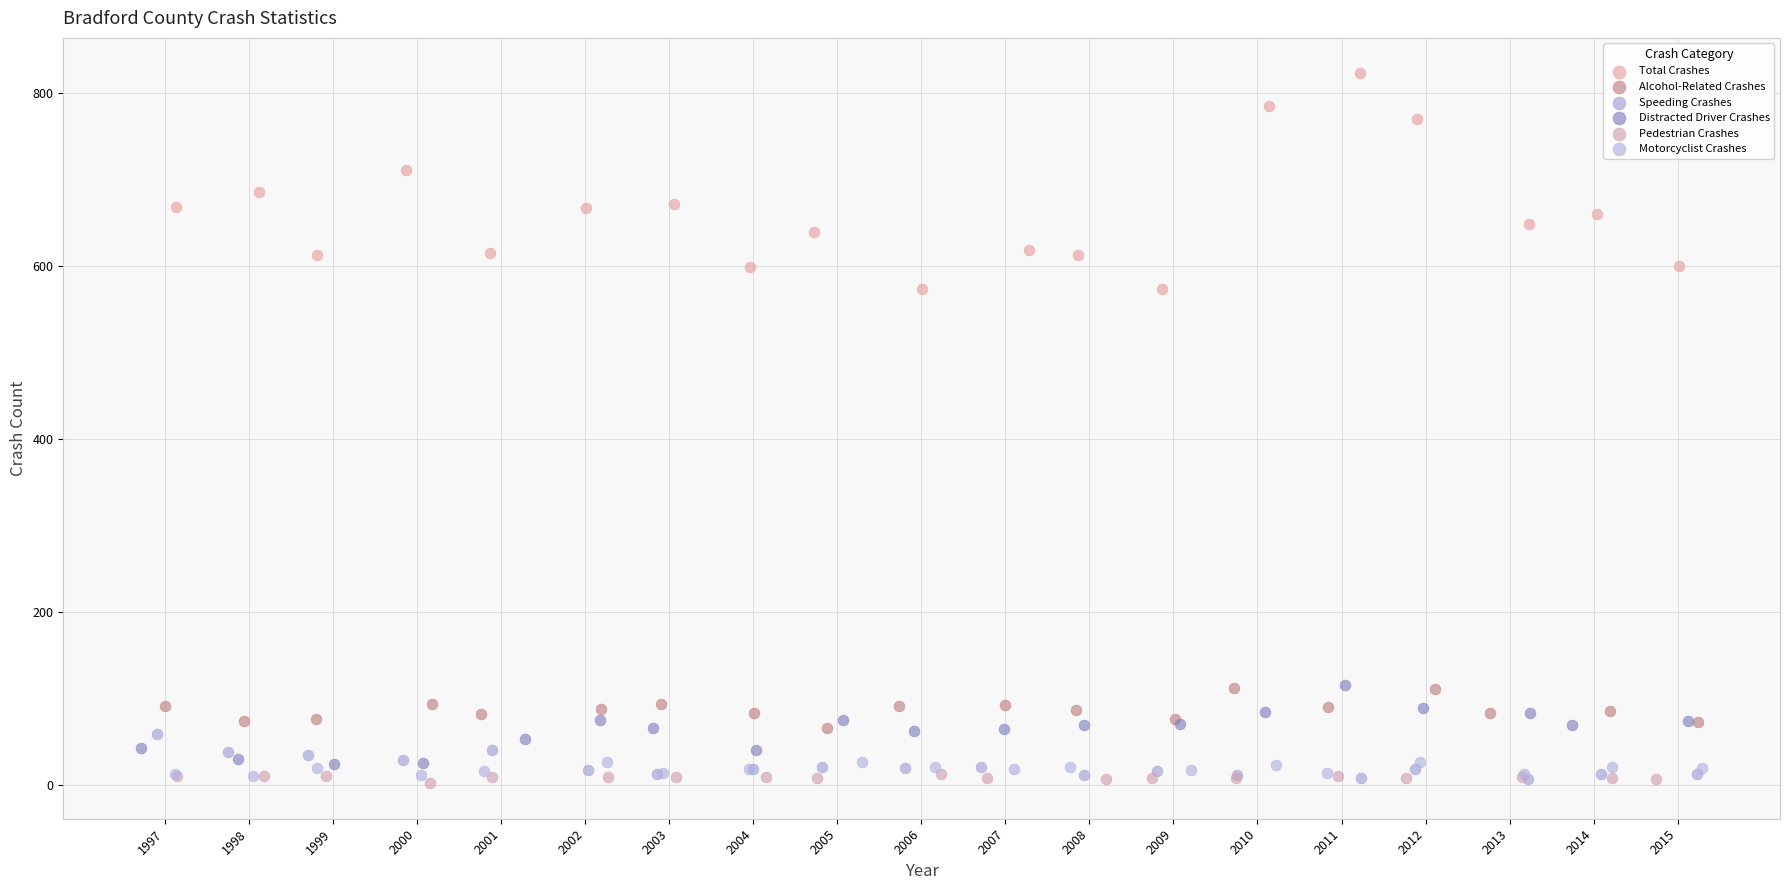

Which series has the largest Y range (max minus min)?

Total Crashes